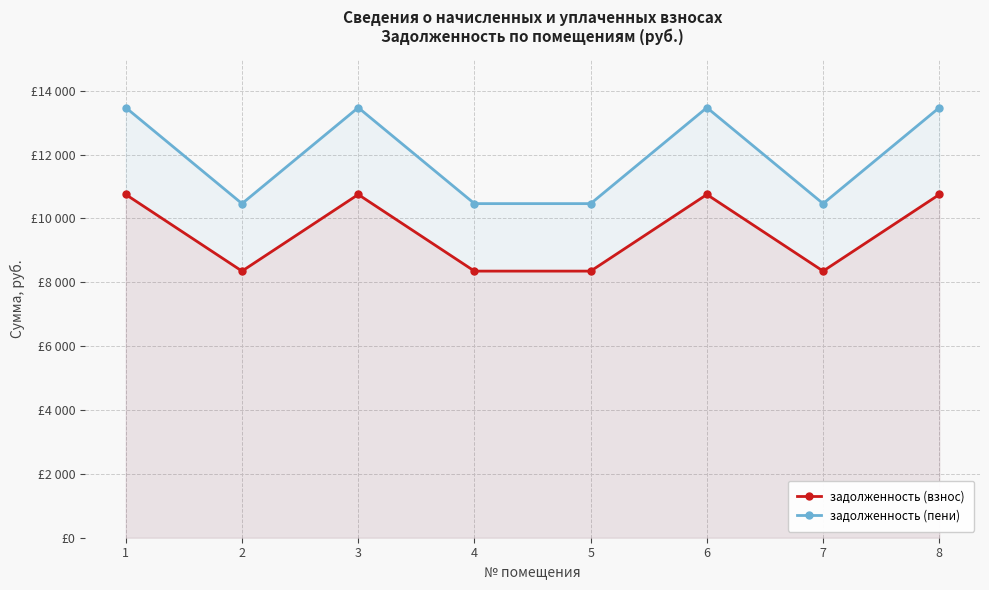

Count the задолженность (взнос) values in the range 8352 to 10752.

8